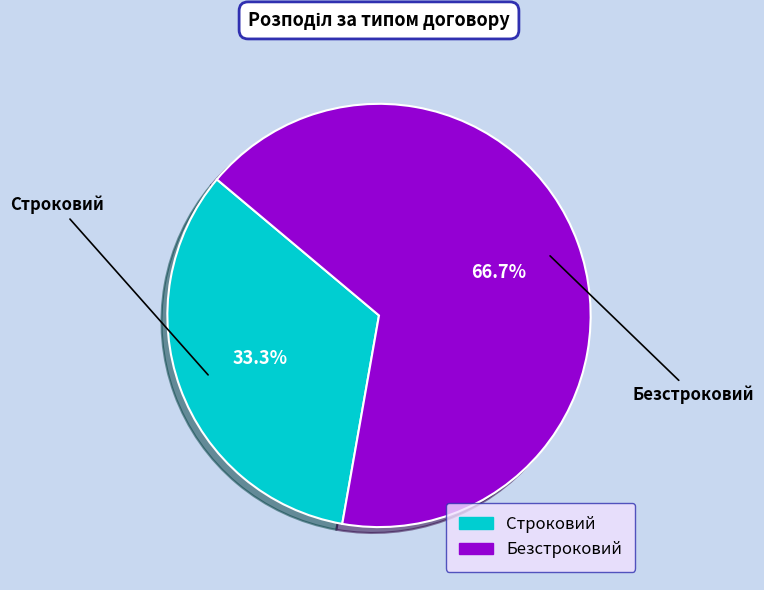

To the nearest percent, what percentage of the pie is Безстроковий?

67%